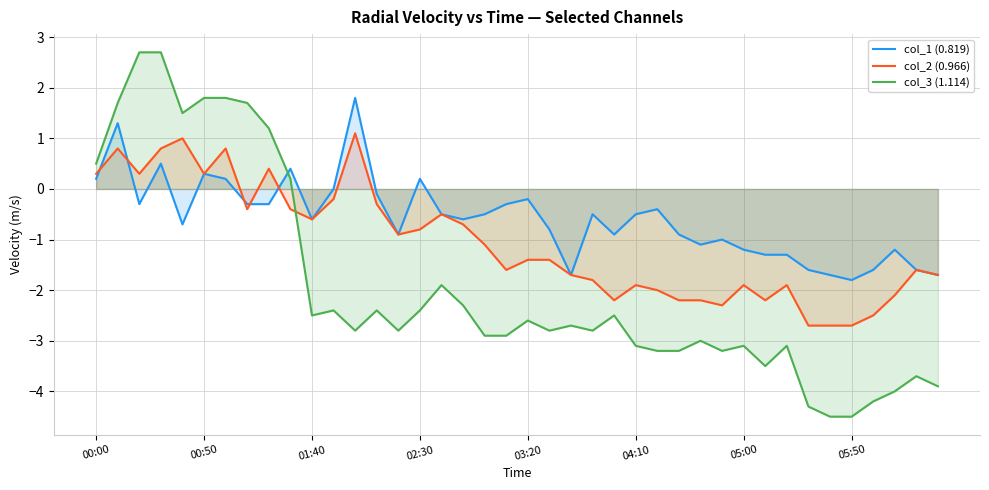

Which series has the largest range (max minus min)?

col_3 (1.114)